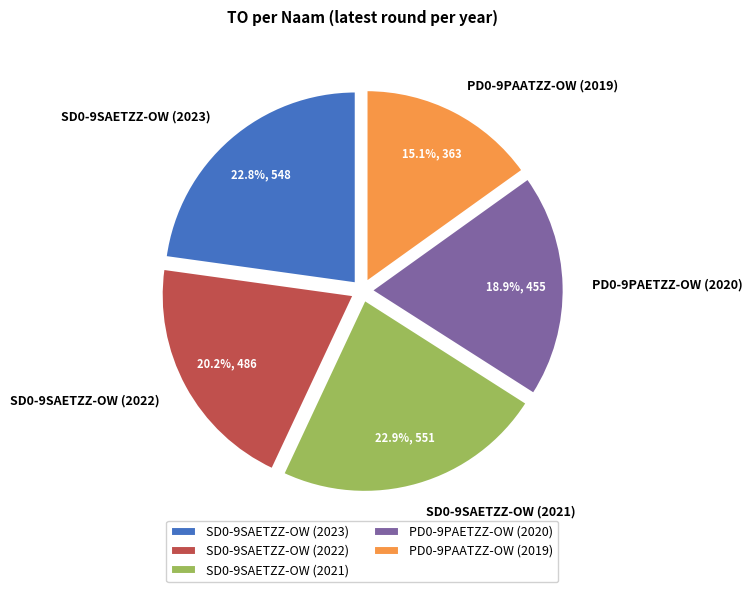

To the nearest percent, what percentage of the pie is SD0-9SAETZZ-OW (2021)?

23%